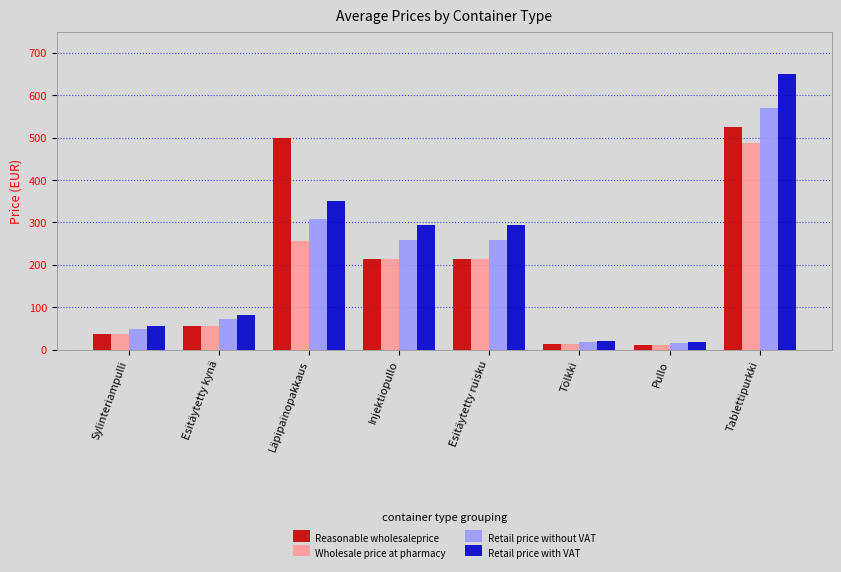

What position from the left is Läpipainopakkaus?

3